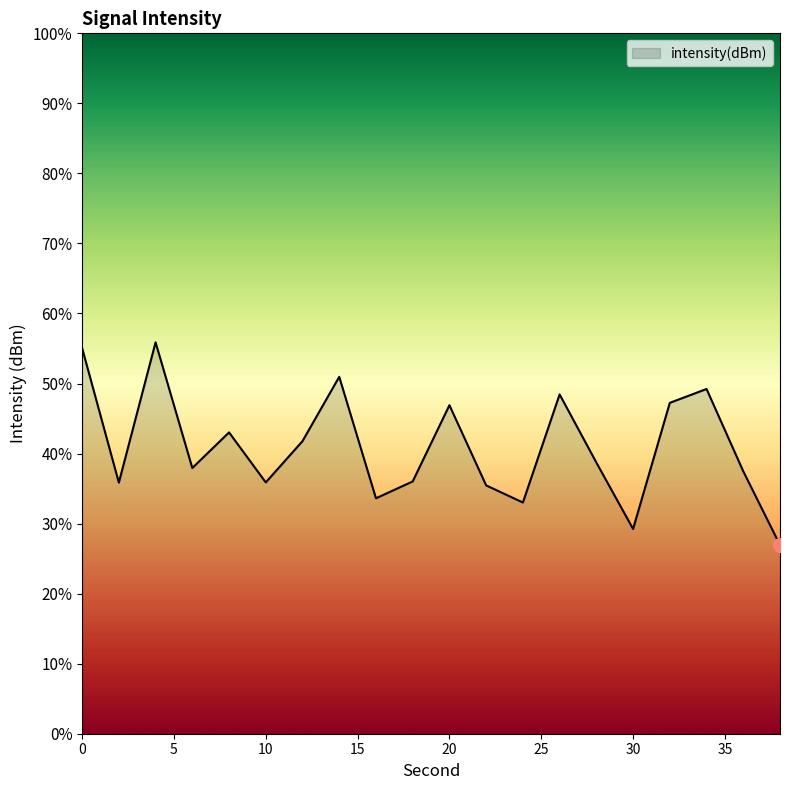

What is the maximum value shown in the chart?

55.9